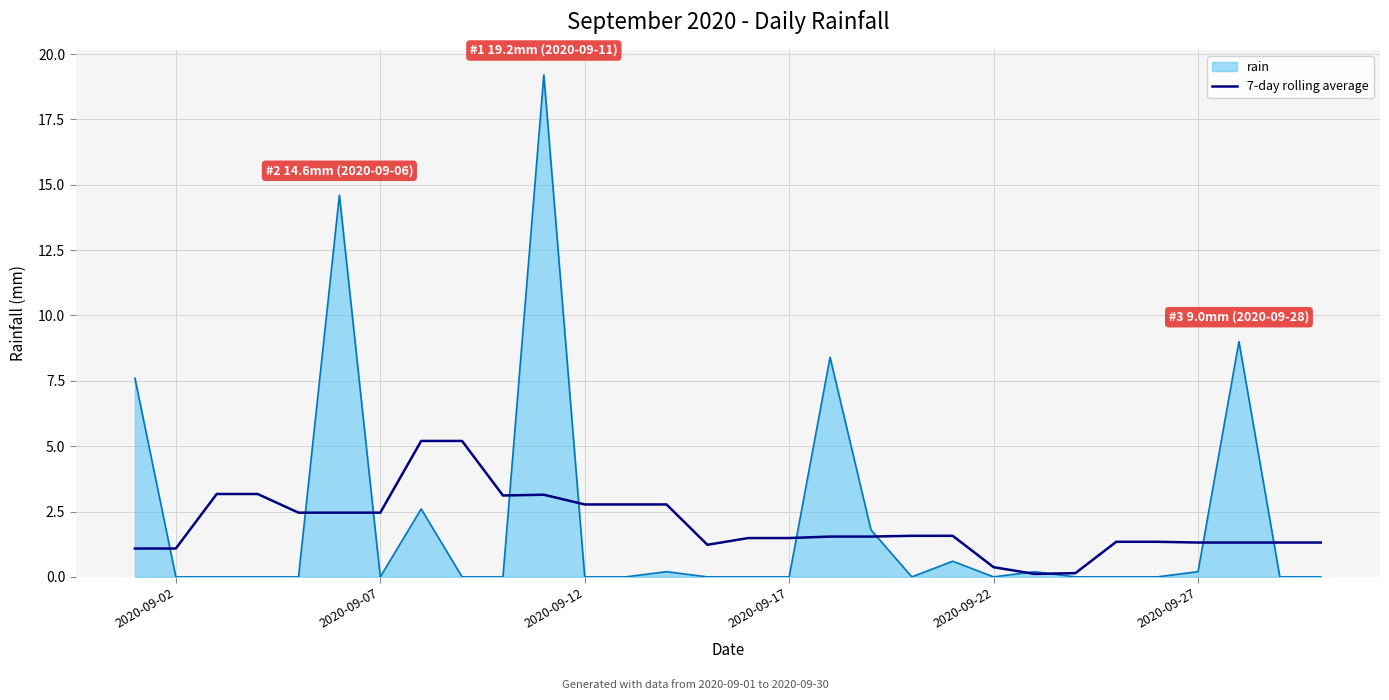

How many series are shown in this chart?

2